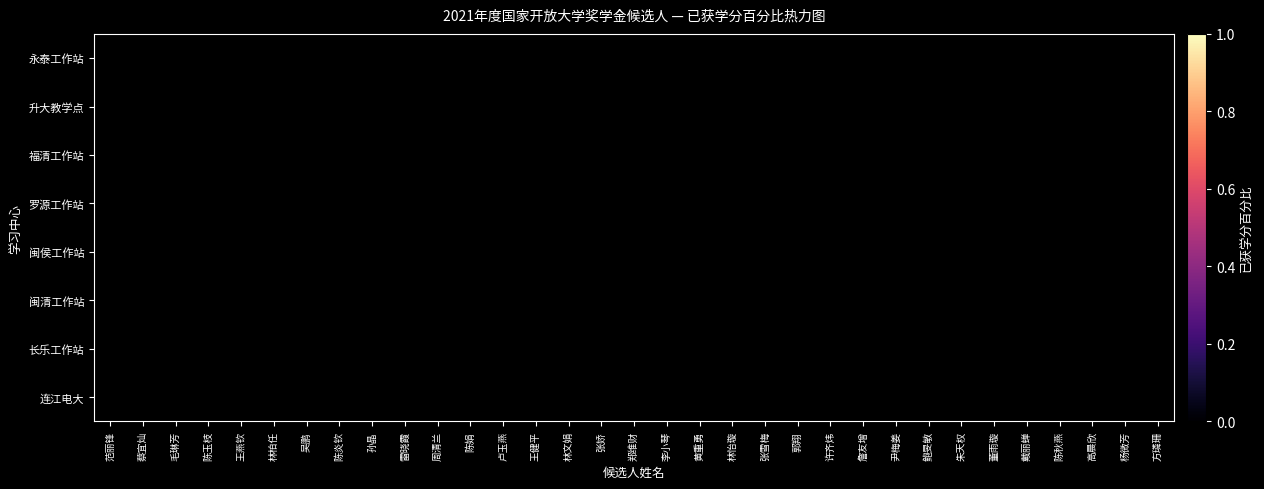

Count the number of data series in this chart.

8